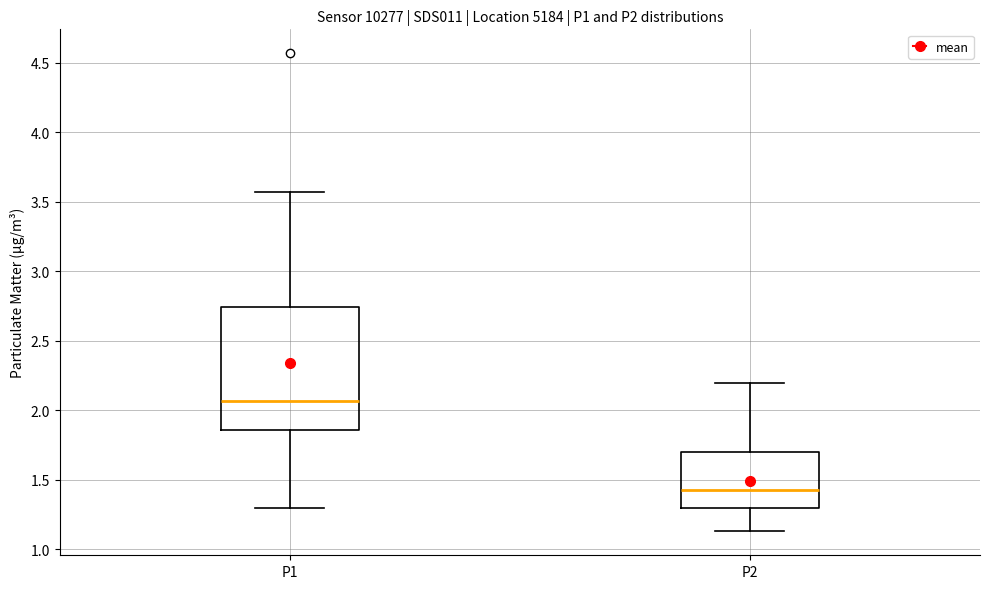

Where is the upper edge of the box for P1 on the y-axis? The values are not printed on the chart, so give them approximately, as read against the axis.

2.75